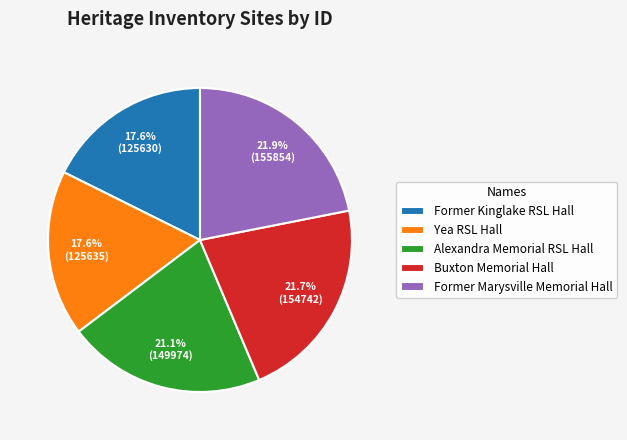

Is there any slice that represents more than half of the pie?

No